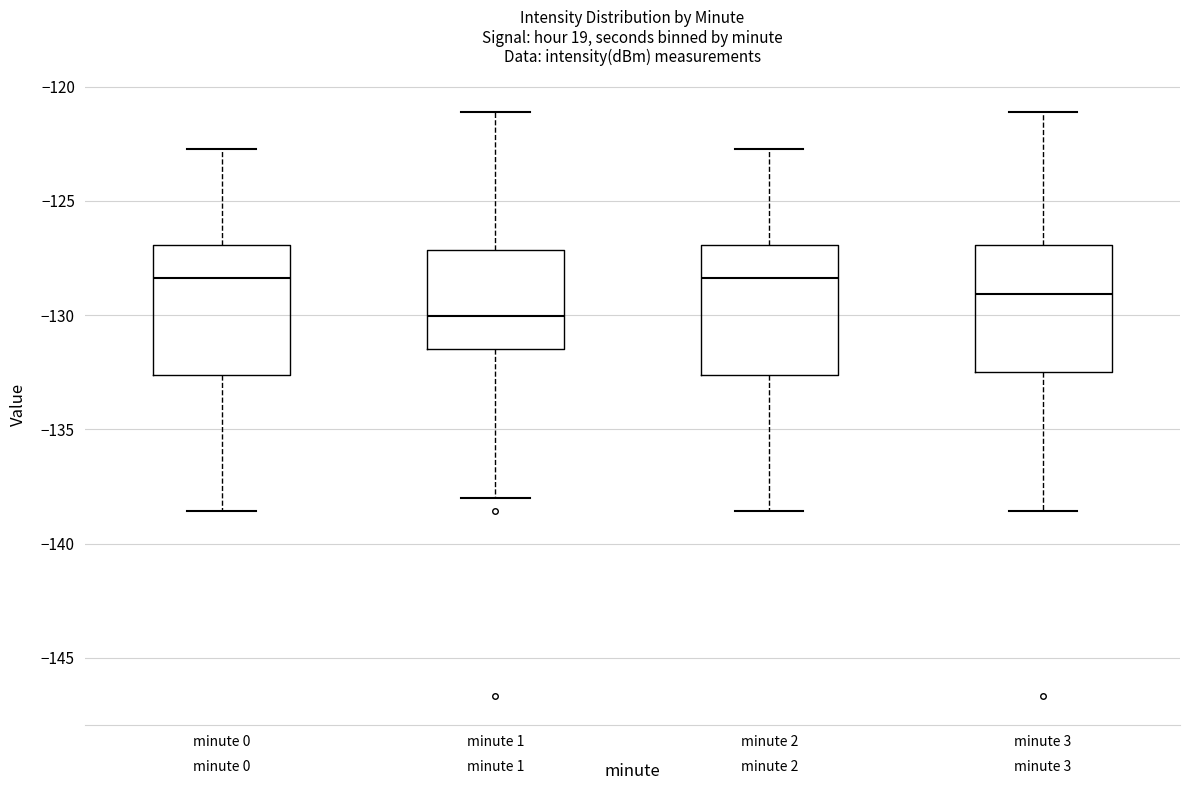

Reading left to right, transcribe this box plot: for each box, give where its median line is, the range the box spans, and where its two whiskers end, as read against the y-axis. The values are not printed on the chart, so give them approximately, as read against the axis.

minute 0: median -128.5, box -132.5 to -127.0, whiskers -138.5 to -122.5
minute 1: median -130.0, box -131.5 to -127.0, whiskers -138.0 to -121.0
minute 2: median -128.5, box -132.5 to -127.0, whiskers -138.5 to -122.5
minute 3: median -129.0, box -132.5 to -127.0, whiskers -138.5 to -121.0